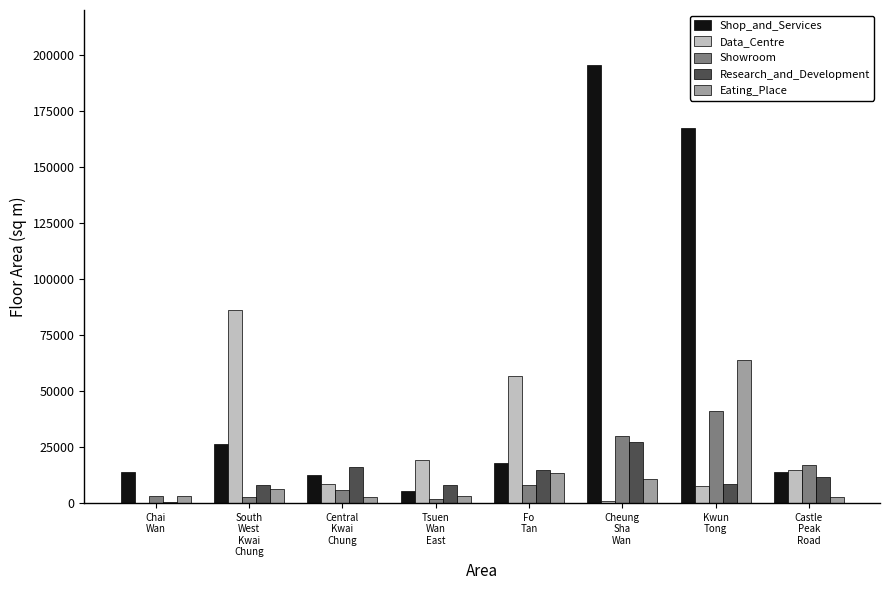

What is the highest value of the Eating_Place series?

63570